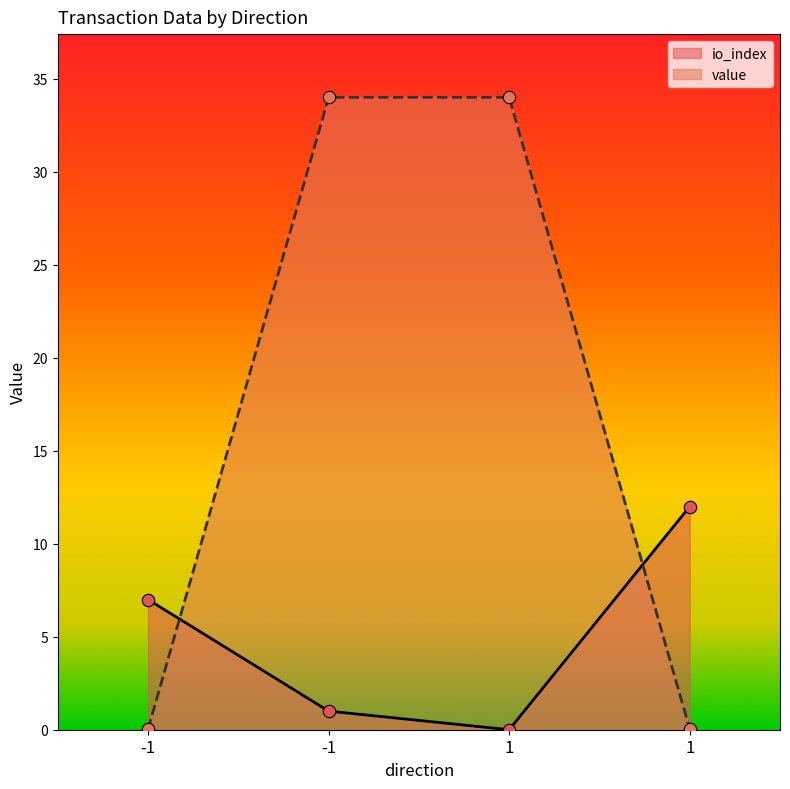

Which series reaches the maximum Y coordinate?

value